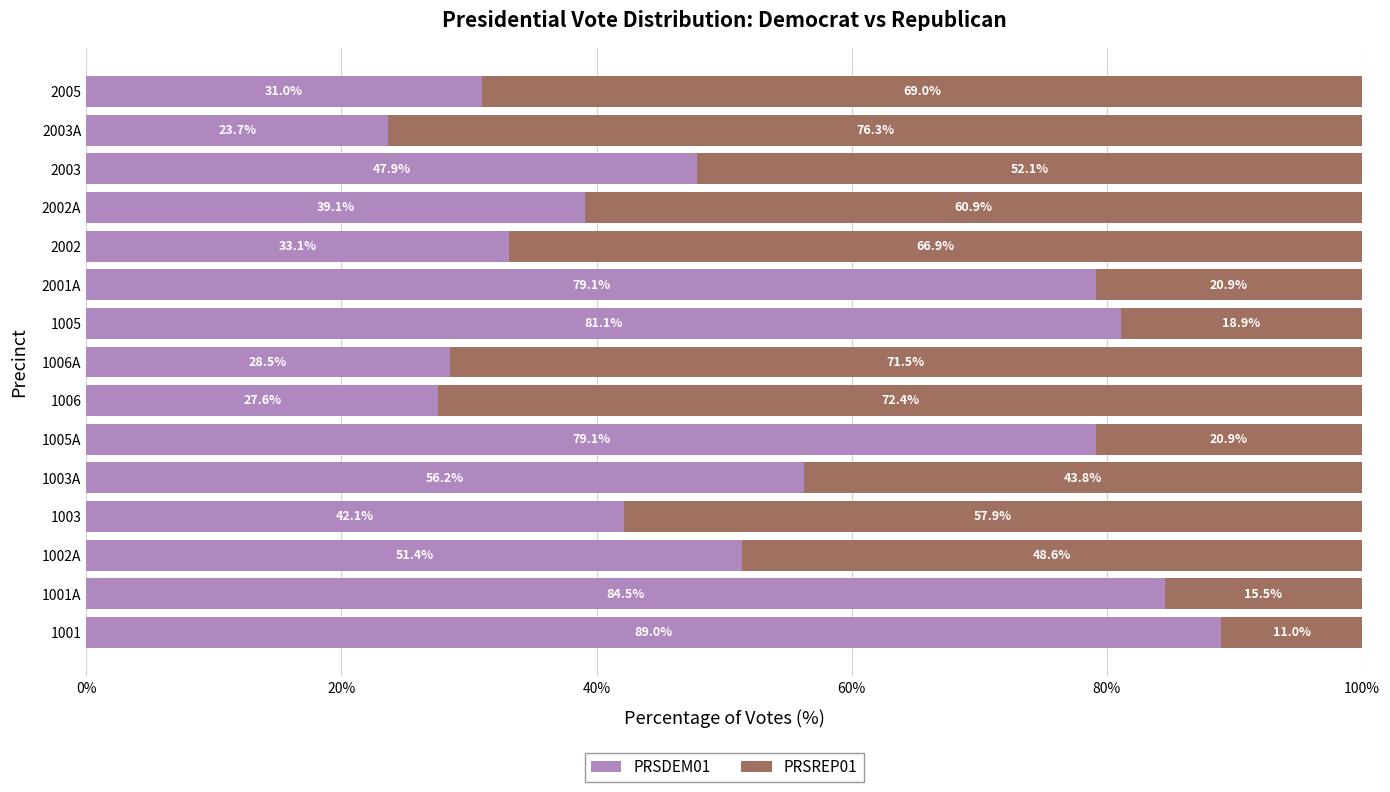

What is the difference between the maximum and minimum values in the PRSDEM01 series?

65.3